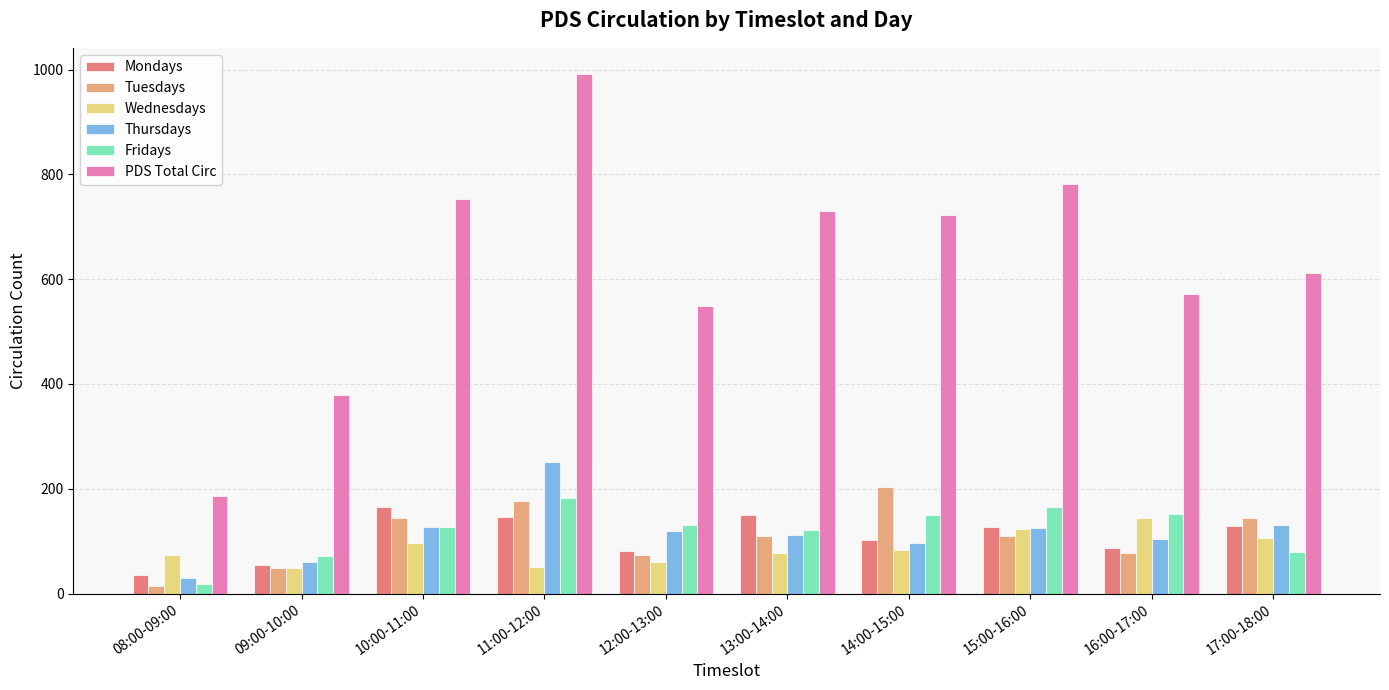

Which series has the widest spread of values?

PDS Total Circ